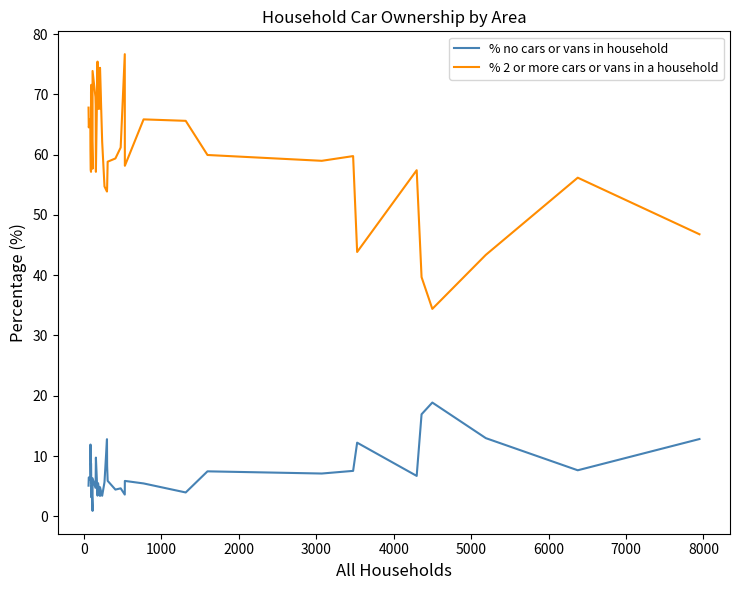

True or false: % no cars or vans in household and % 2 or more cars or vans in a household cross at least once.

False